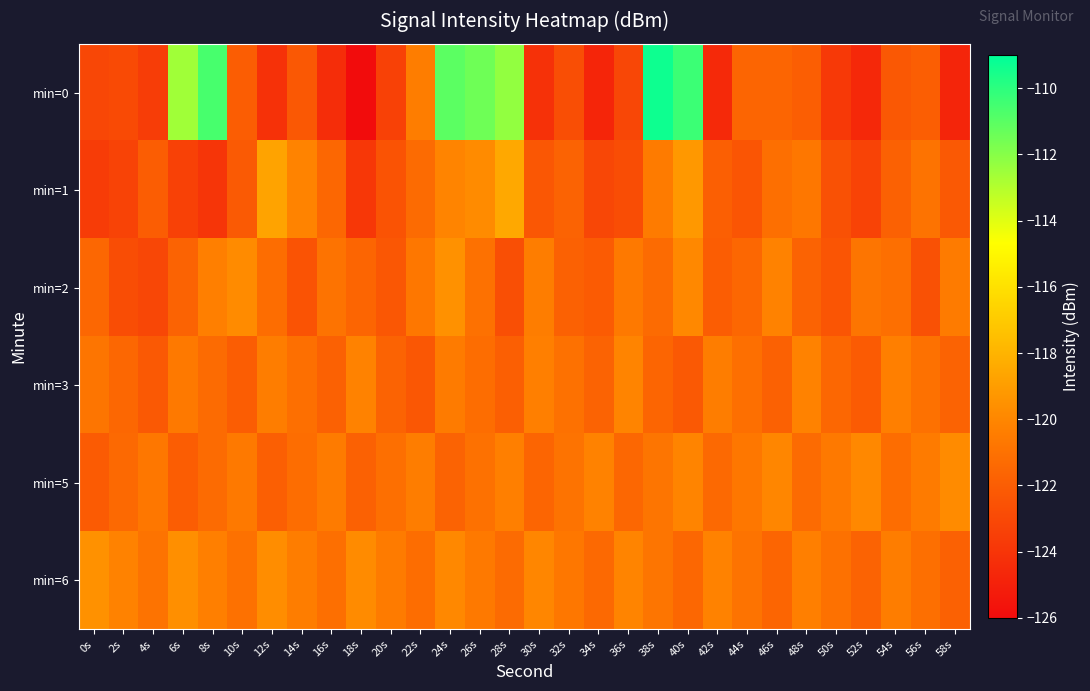

What is the total value across all series at 4s?

-732.5